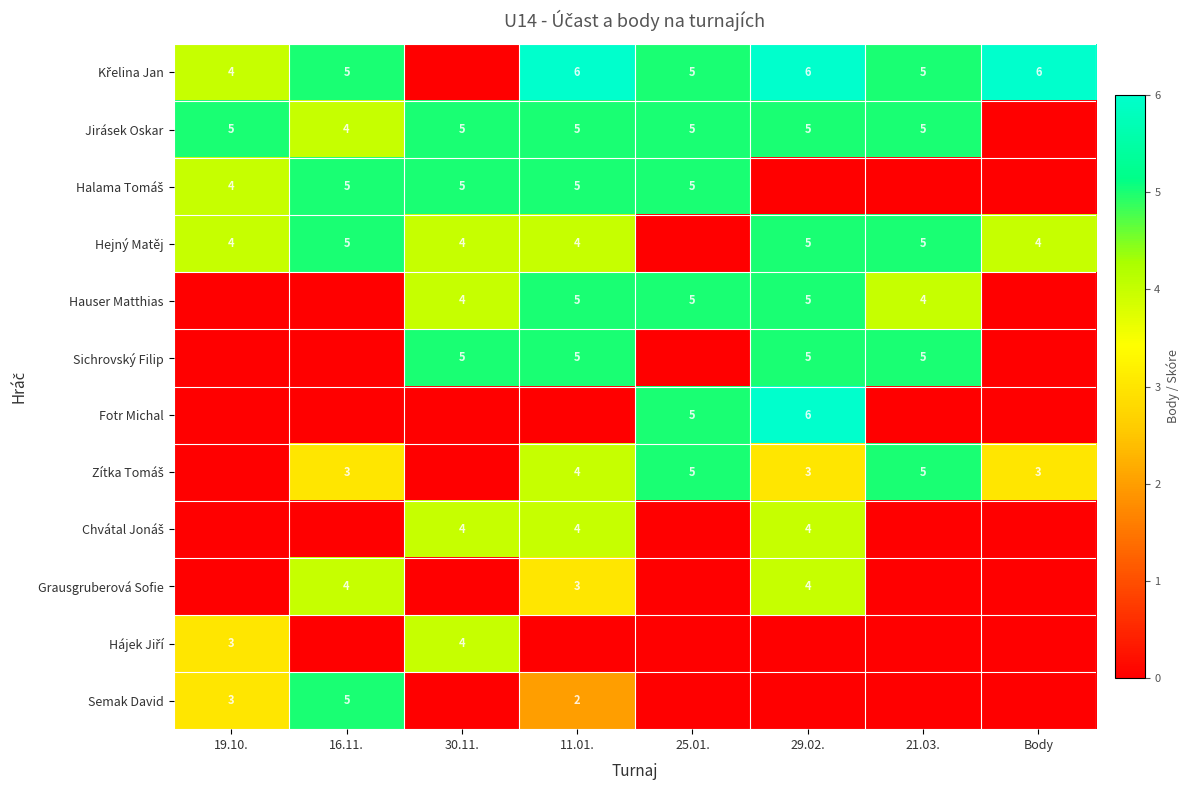

The Hauser Matthias series shows 7 at 30.11.. True or false?

False